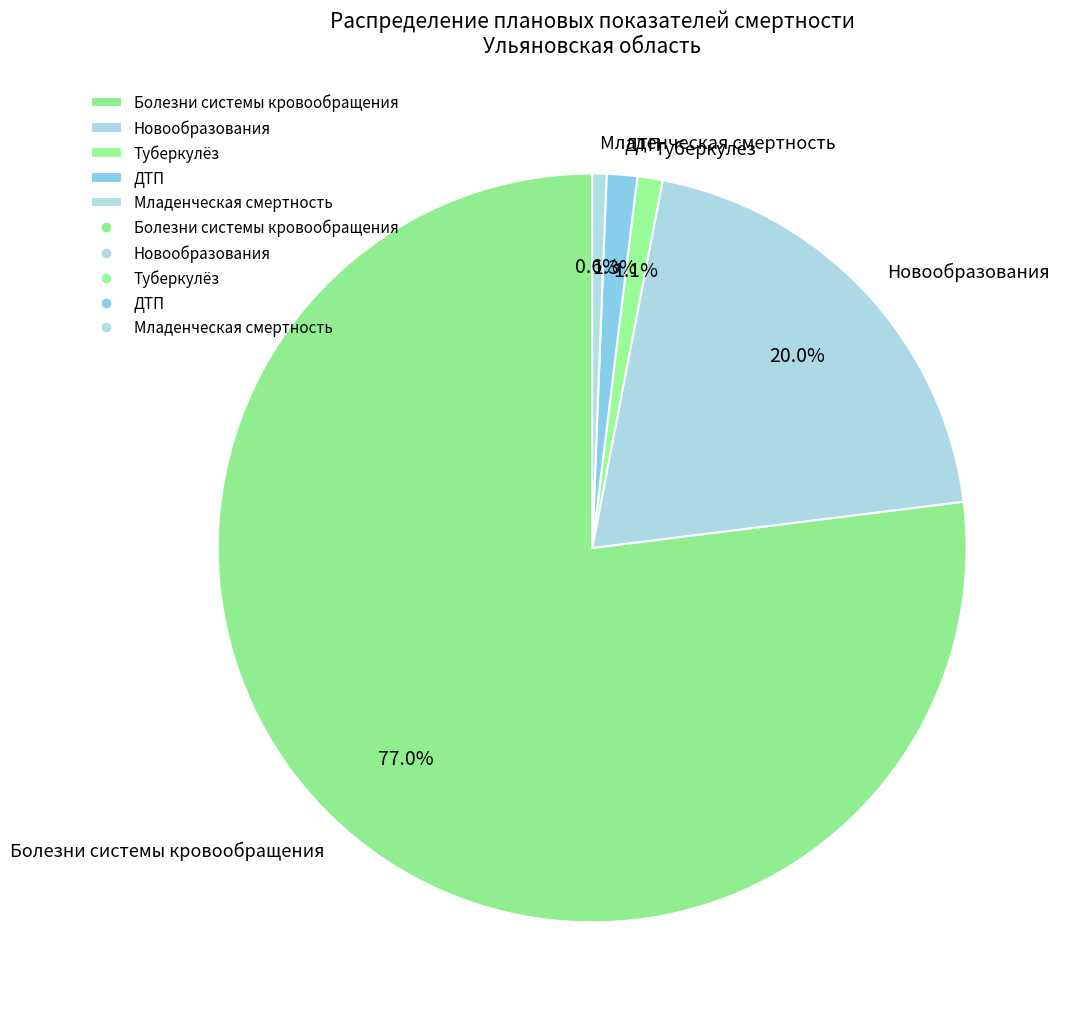

How many slices are in this pie chart?

5